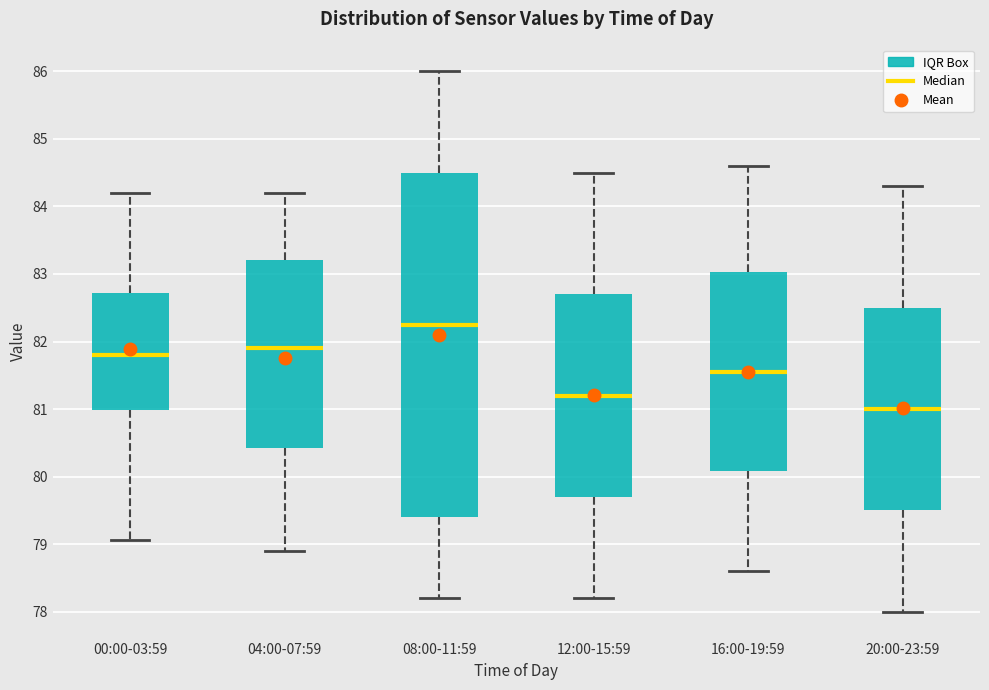

Which box is the tallest, from its lower edge to its upper edge?

08:00-11:59